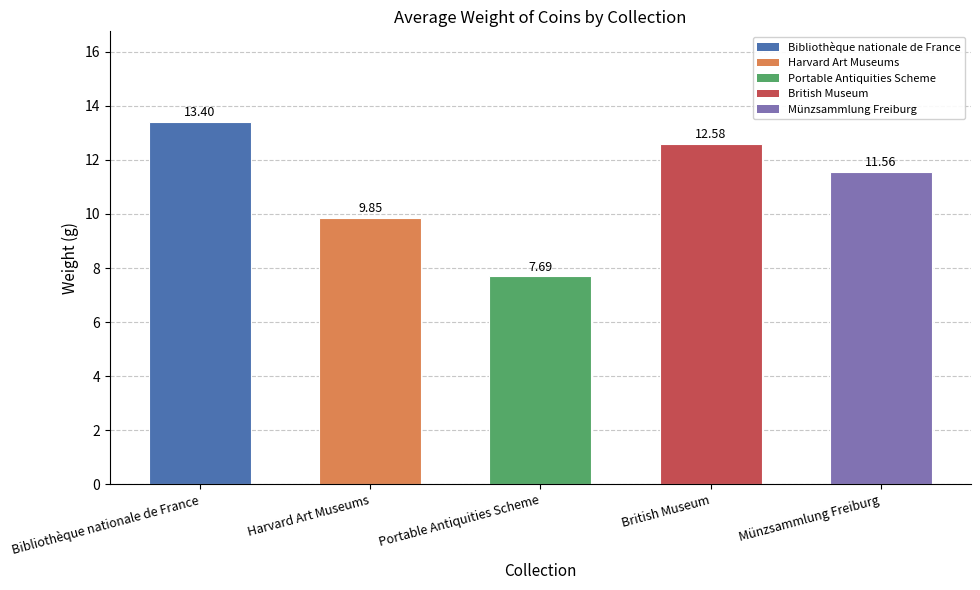

Approximately how many times larger is the value at Bibliothèque nationale de France compared to Münzsammlung Freiburg?

1.2